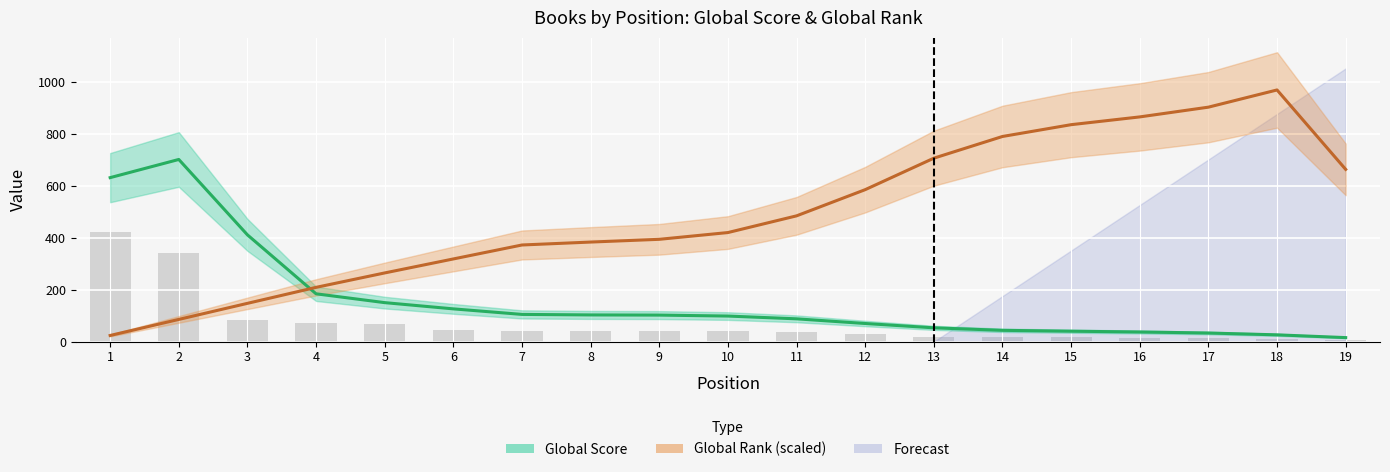

What is the minimum value shown in the chart?

6.8